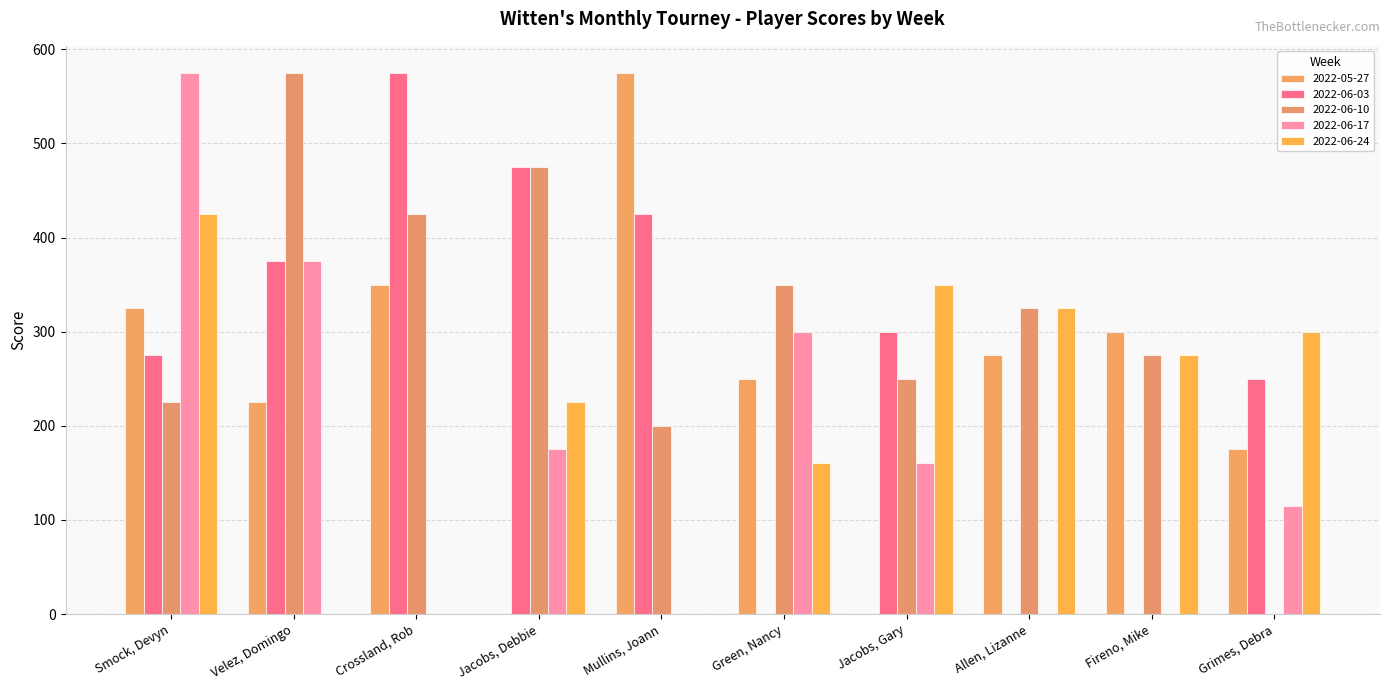

Is it true that 2022-06-03 equals 403 at Jacobs, Gary?

False